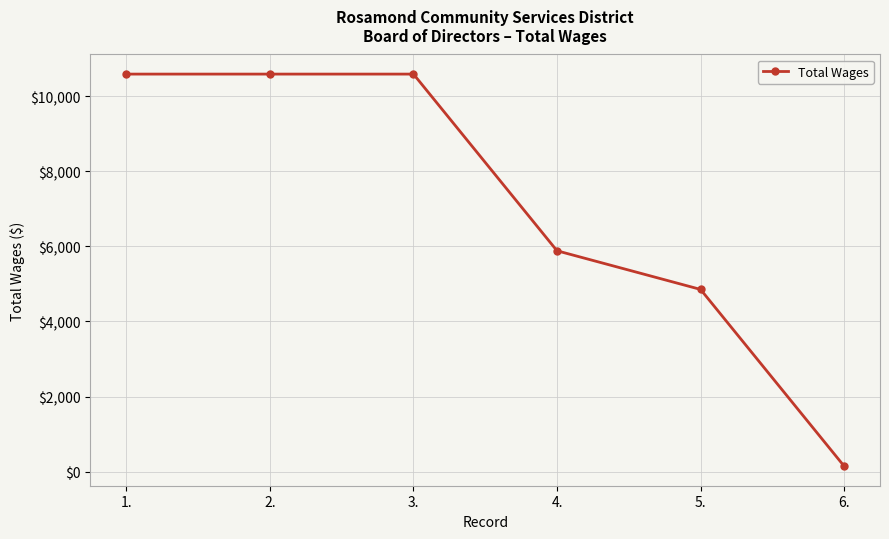

The chart shows a value of 2522 at 3.. True or false?

False